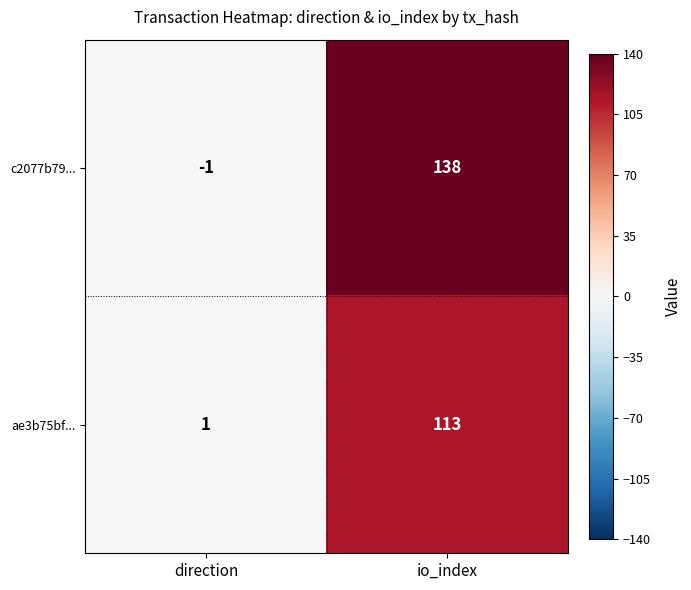

Which series has the largest range (max minus min)?

c2077b79...